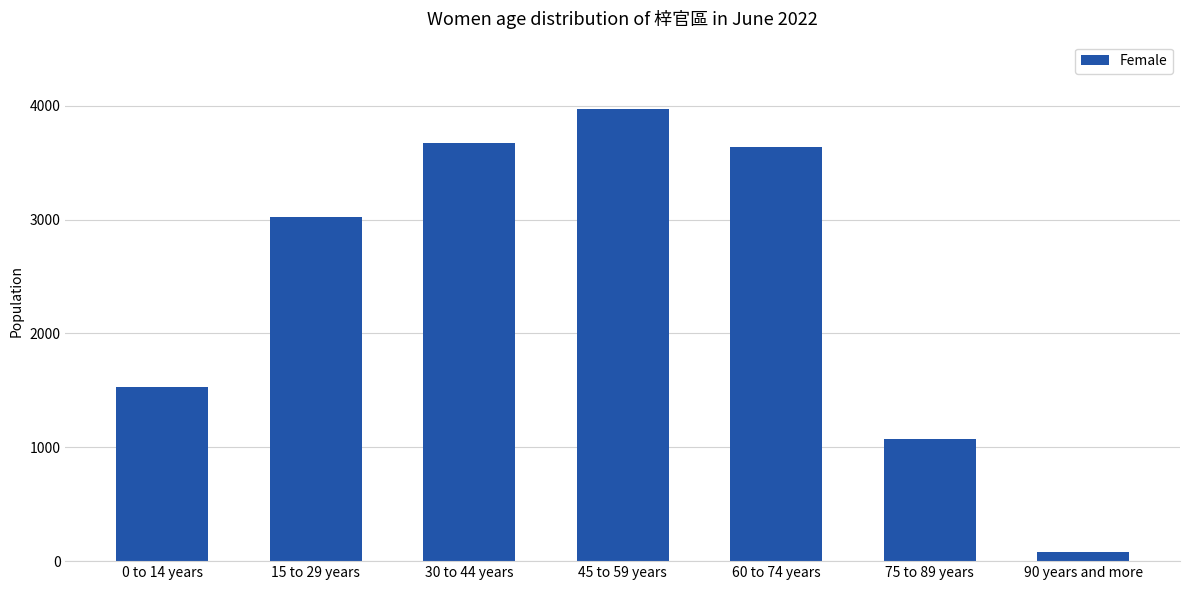

What is the value of the 1st bar from the left?

1532